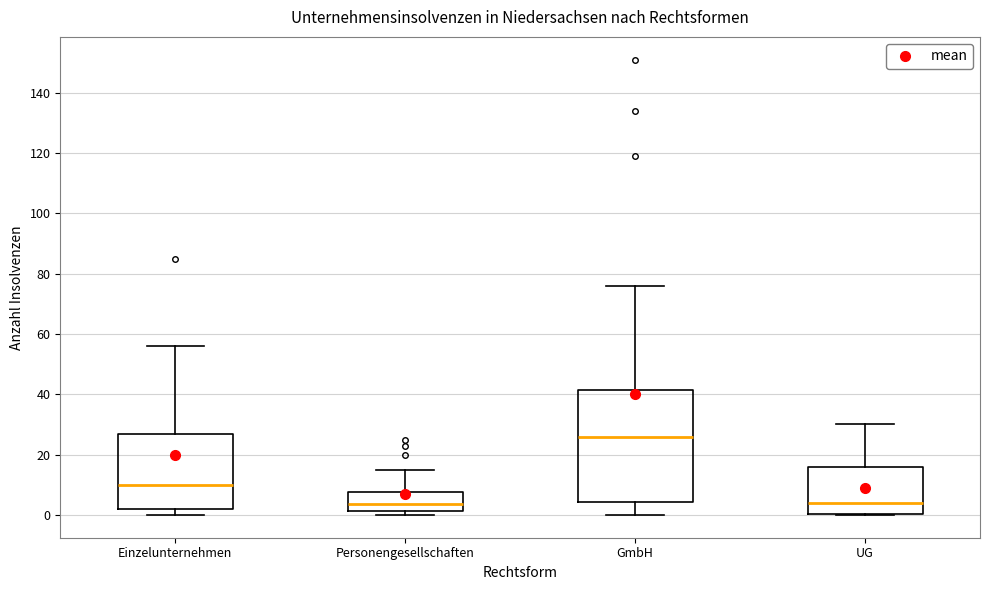

Reading left to right, transcribe this box plot: for each box, give where its median line is, the range the box spans, and where its two whiskers end, as read against the y-axis. The values are not printed on the chart, so give them approximately, as read against the axis.

Einzelunternehmen: median 10, box 2 to 26, whiskers 0 to 56
Personengesellschaften: median 4, box 2 to 8, whiskers 0 to 16
GmbH: median 26, box 4 to 42, whiskers 0 to 76
UG: median 4, box 0 to 16, whiskers 0 to 30